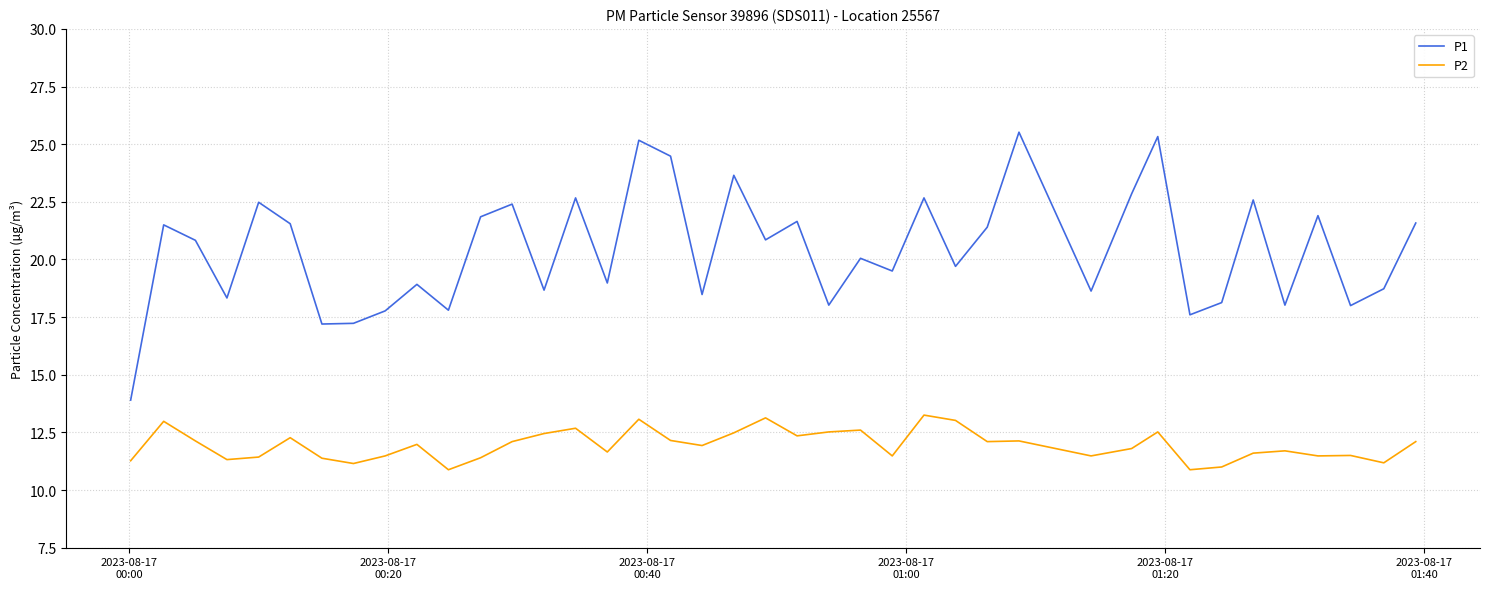

What is the highest value of the P1 series?

25.5